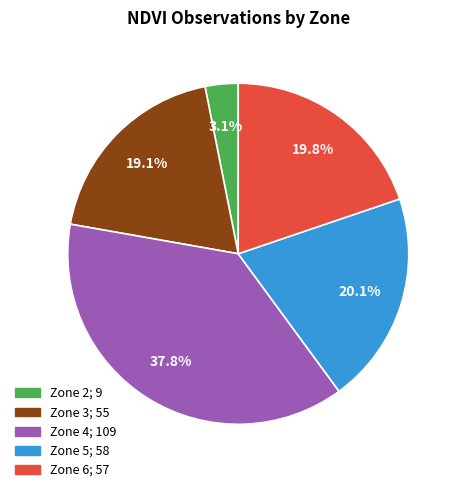

To the nearest percent, what portion does Zone 3 represent?

19%